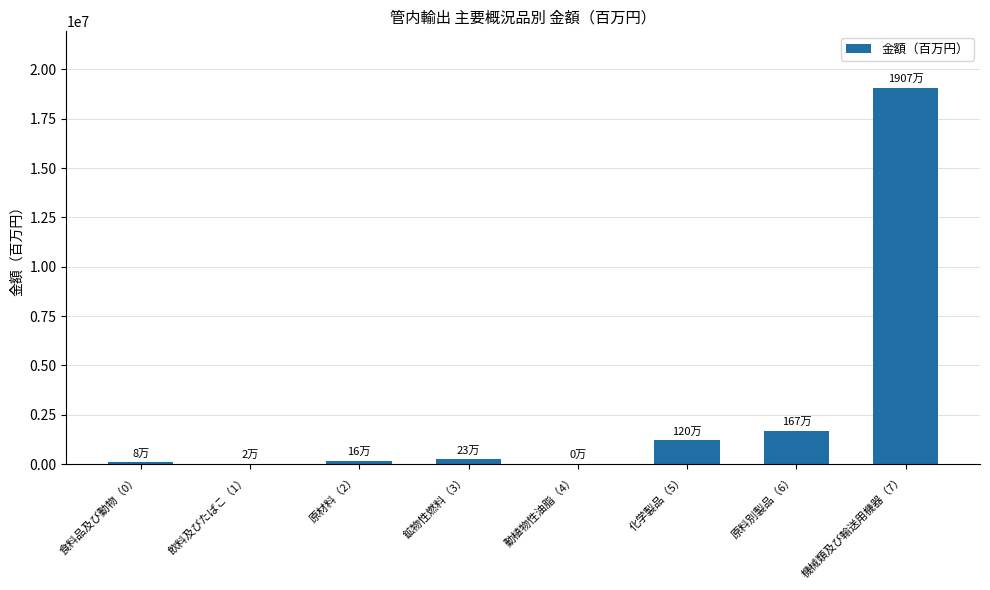

At which category does the chart reach its peak across all series?

機械類及び輸送用機器（7）